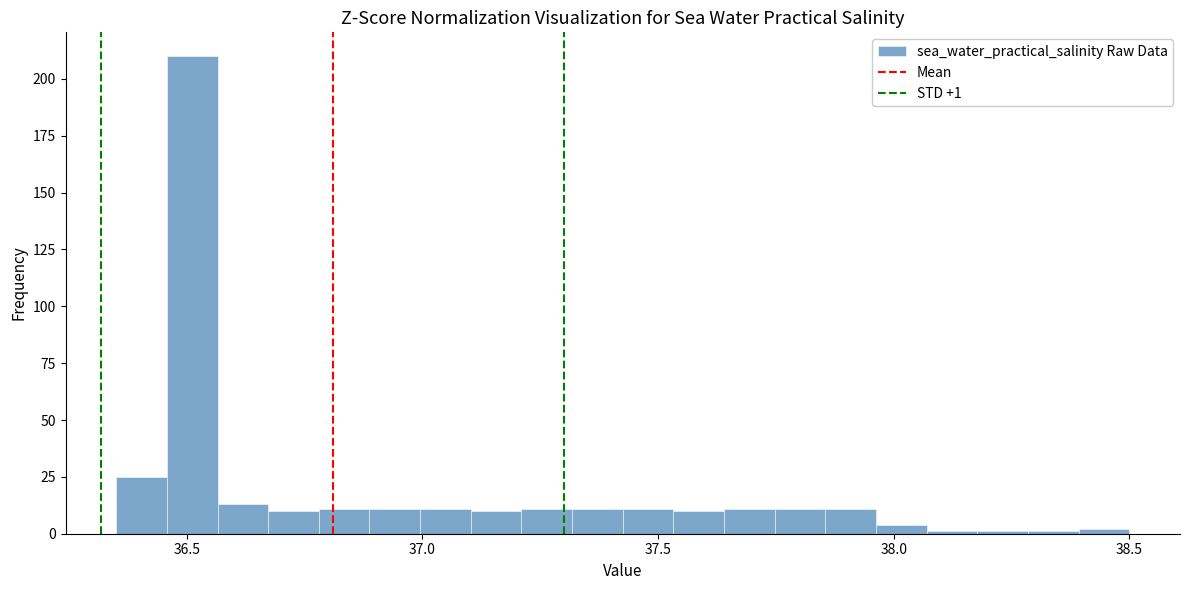

Around what value on the x-axis is the tallest bar? Give the approximate position of its centre, as read against the axis.

36.50